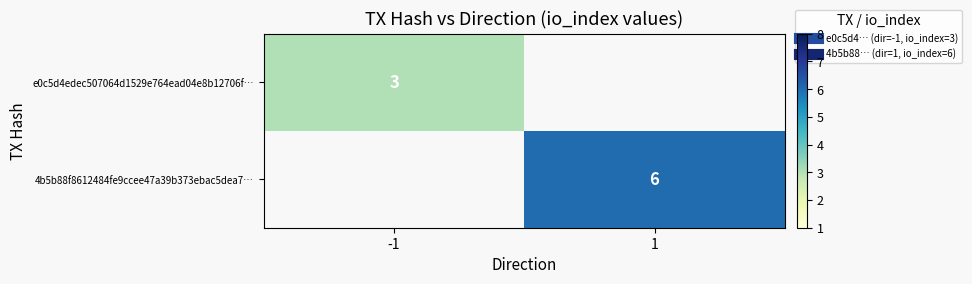

True or false: 4b5b88f8612484fe9ccee47a39b373ebac5dea7… has a value of 6.0 at 1.

True